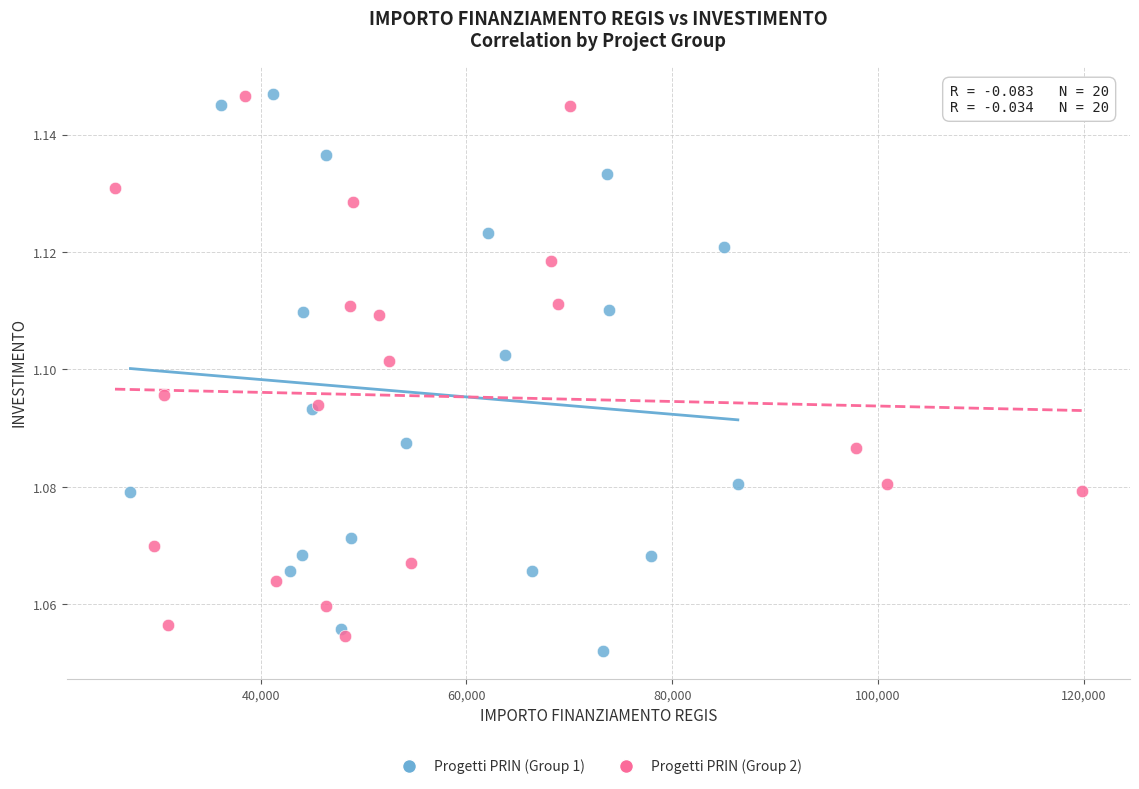

Which series has the widest spread of Y values?

Progetti PRIN (Group 1)